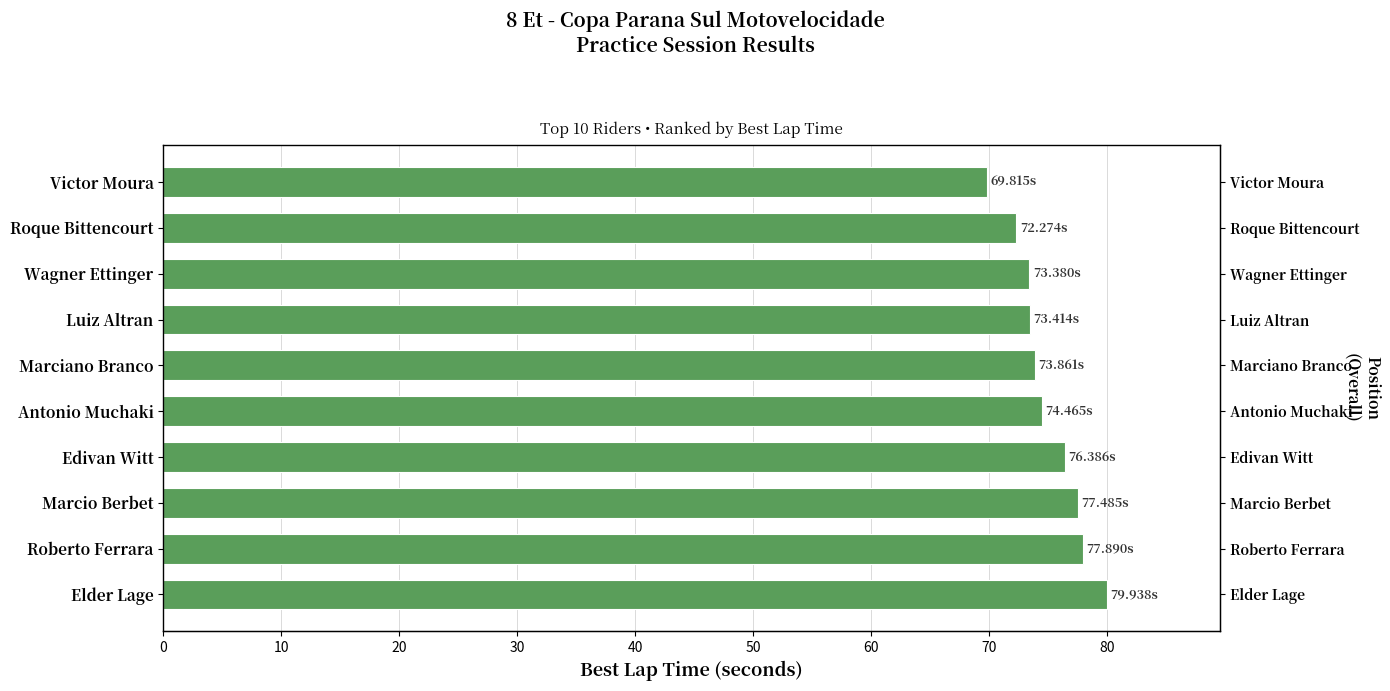

Are the bars grouped side by side (vs. stacked)?

No